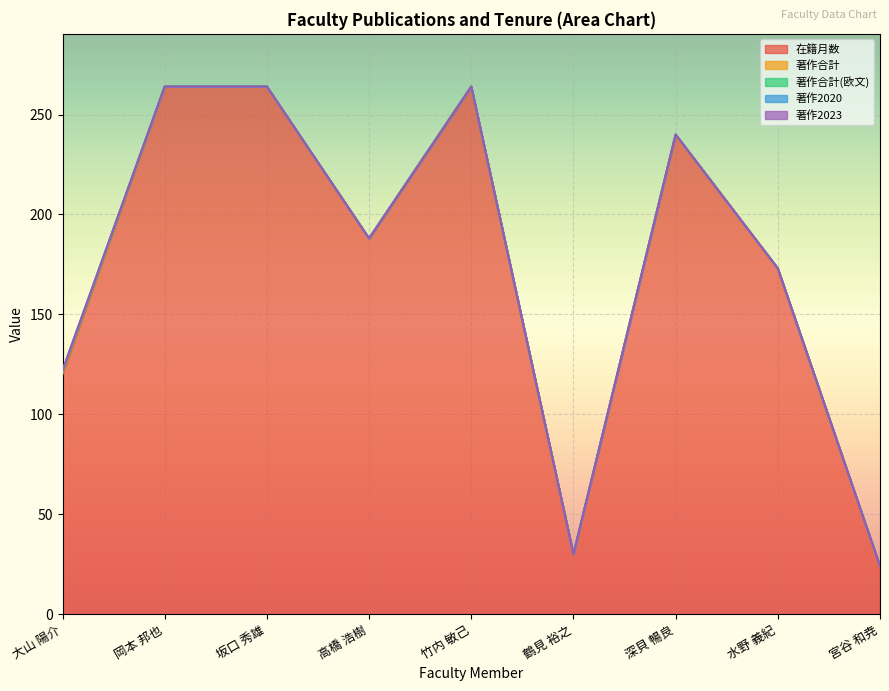

True or false: 著作合計 and 著作2023 intersect in this chart.

False